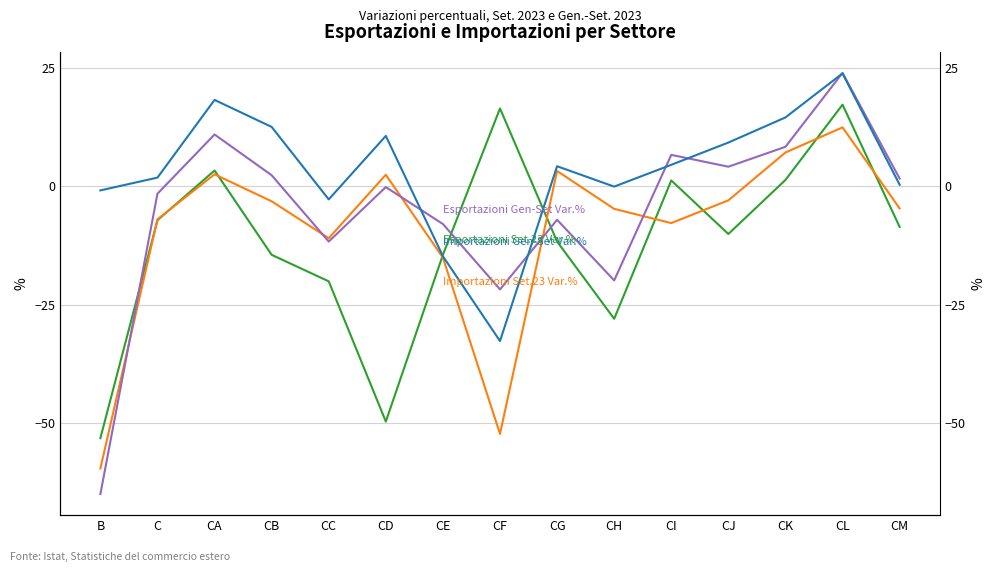

How many values in the Importazioni Set.23 Var.% series exceed -4?

7